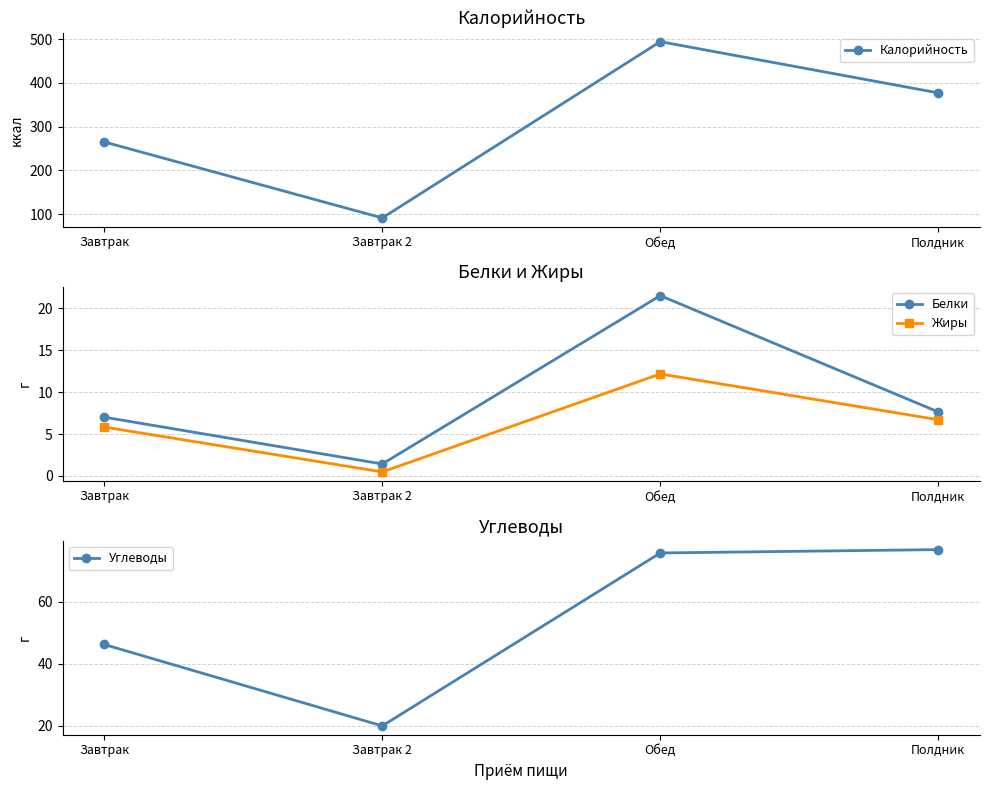

Count the number of categories in the chart.

4